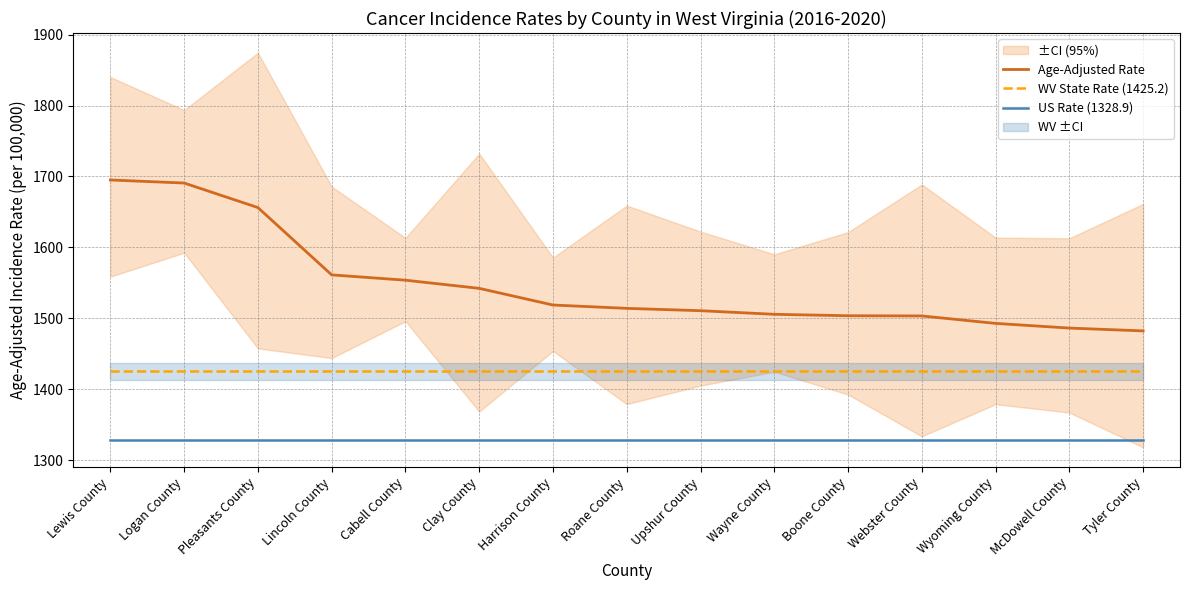

What is the maximum value shown in the chart?

1695.0